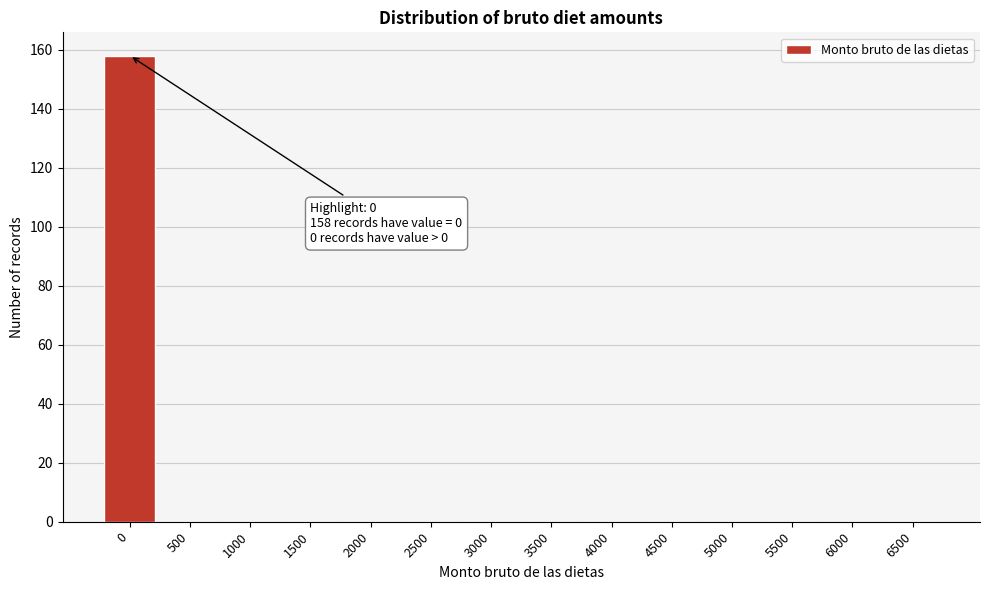

Reading left to right, transcribe all the data shown in this chart.

0=158	500=0	1000=0	1500=0	2000=0	2500=0	3000=0	3500=0	4000=0	4500=0	5000=0	5500=0	6000=0	6500=0